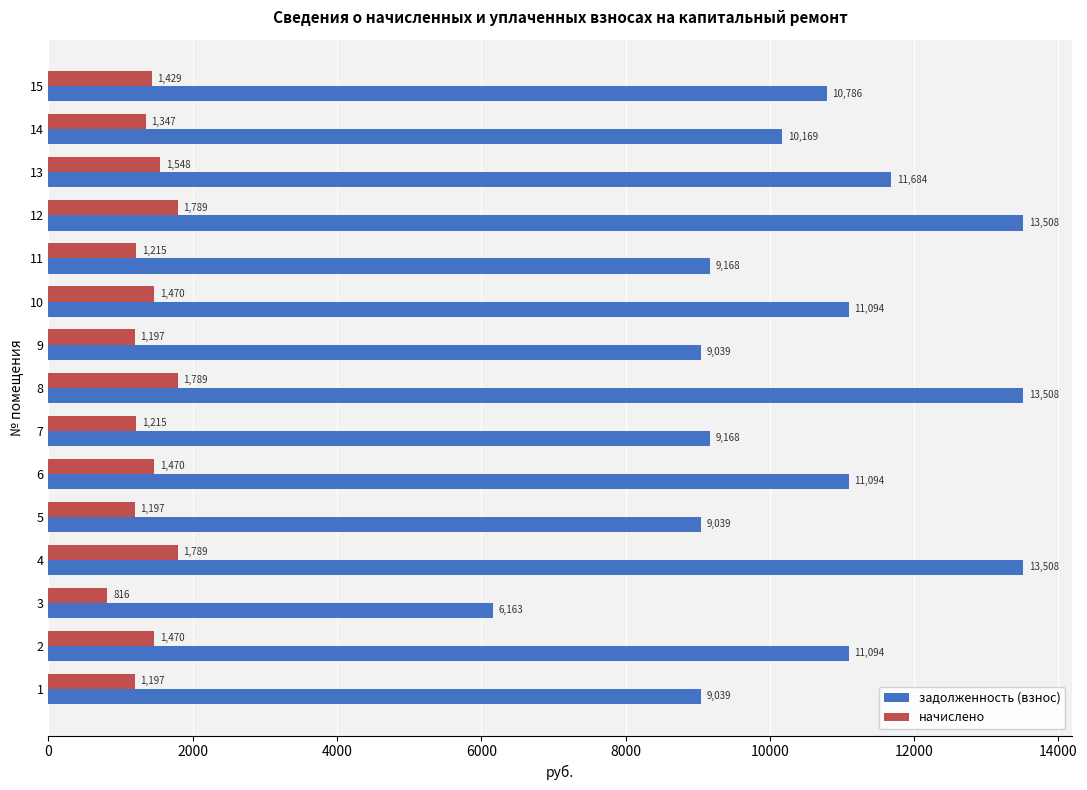

List the series in order of their peak value, lowest first.

начислено, задолженность (взнос)